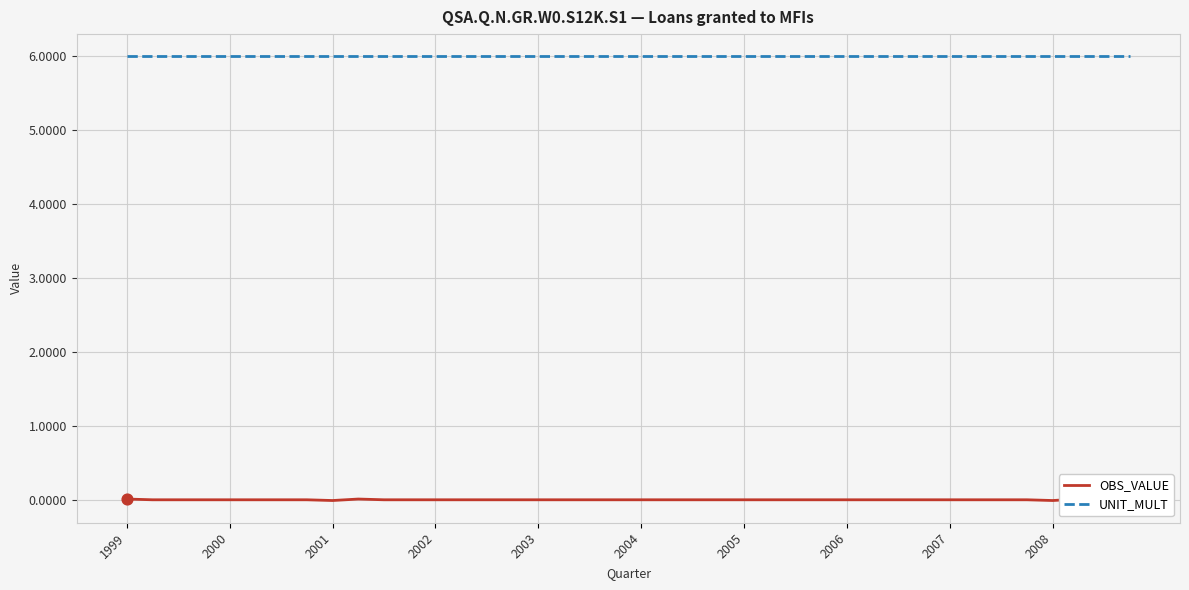

Which series contains the highest Y value?

UNIT_MULT